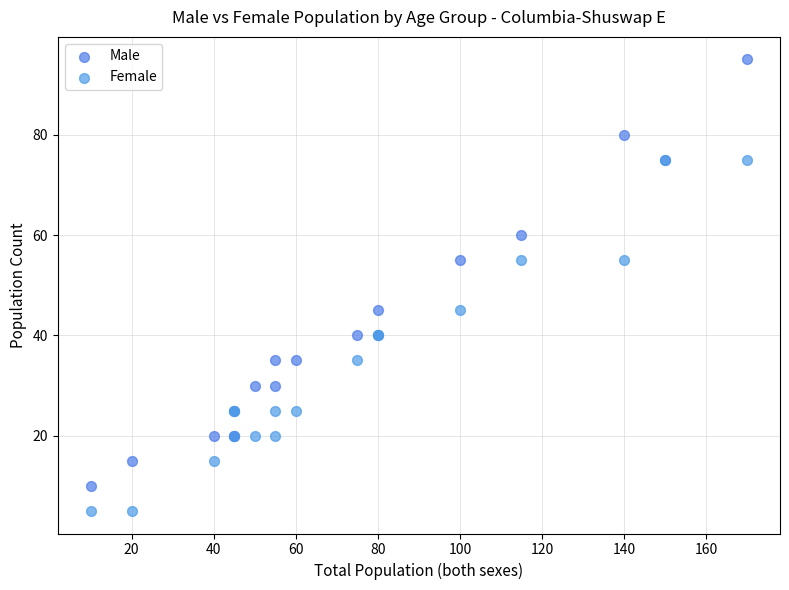

Which series has the widest spread of Y values?

Male